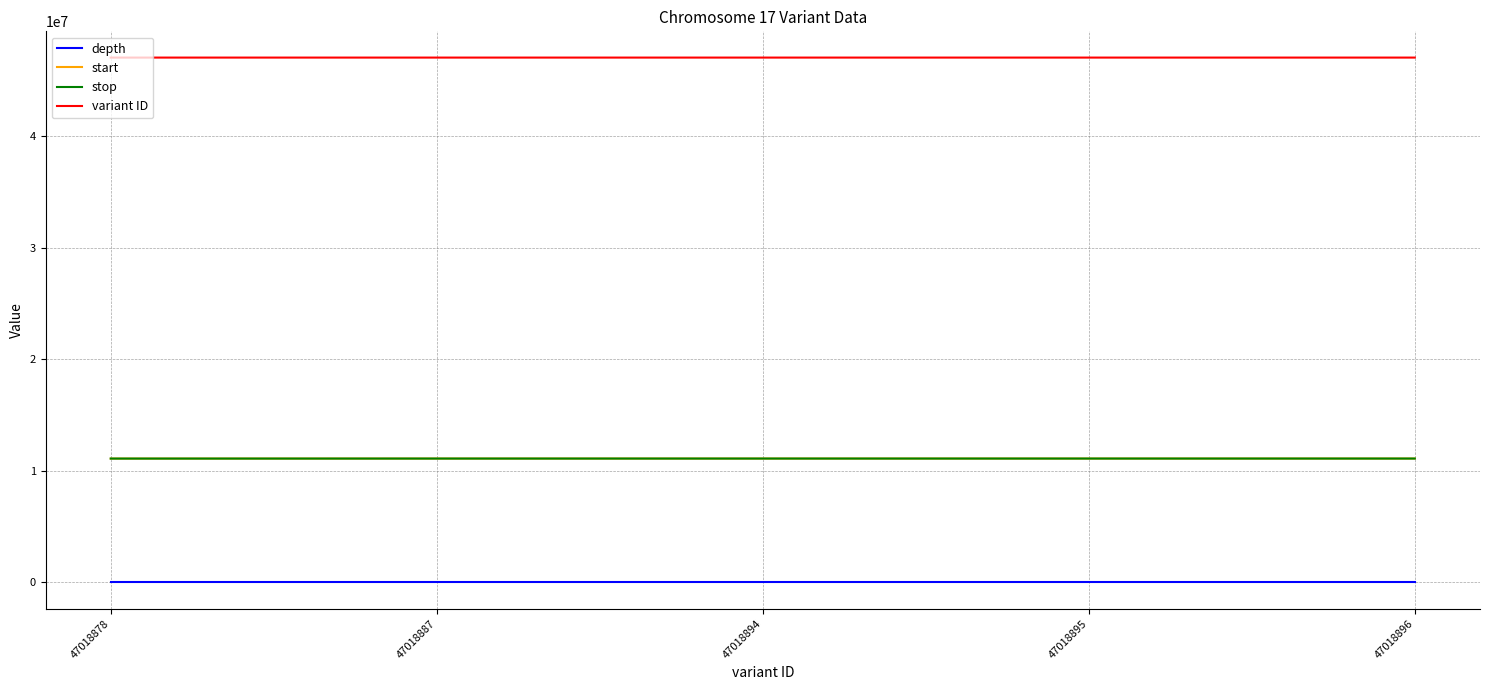

True or false: stop and variant ID cross at least once.

False